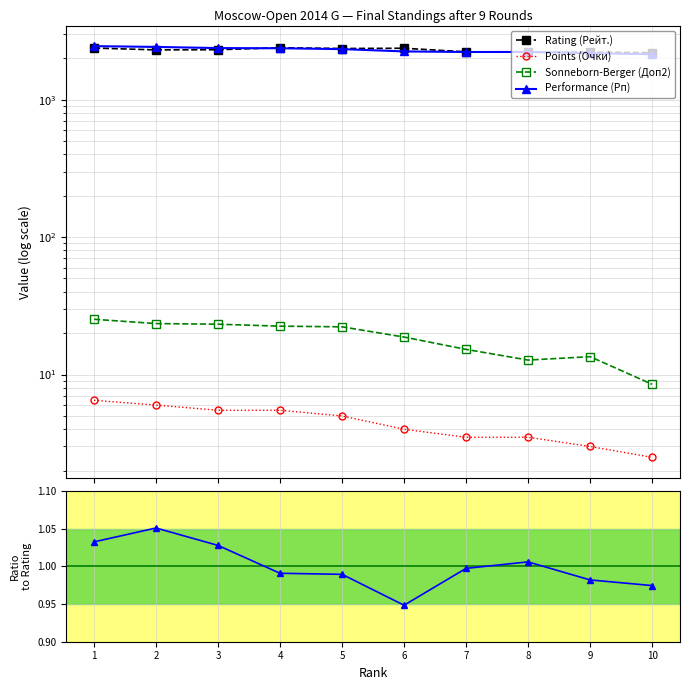

Which series has the widest spread of values?

Performance (Рп)